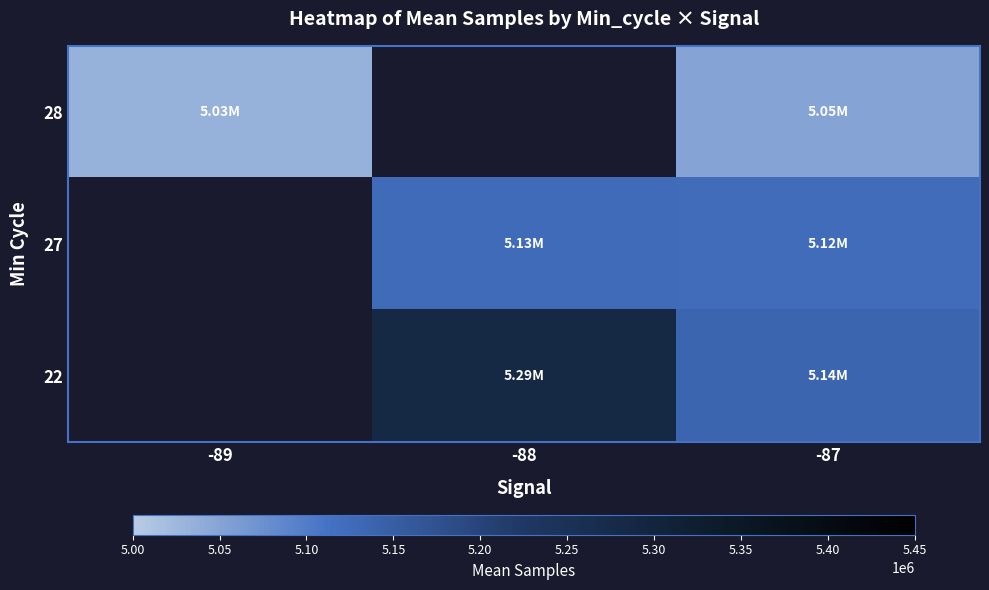

Rank the series by their average value, from lowest to highest.

28, 27, 22